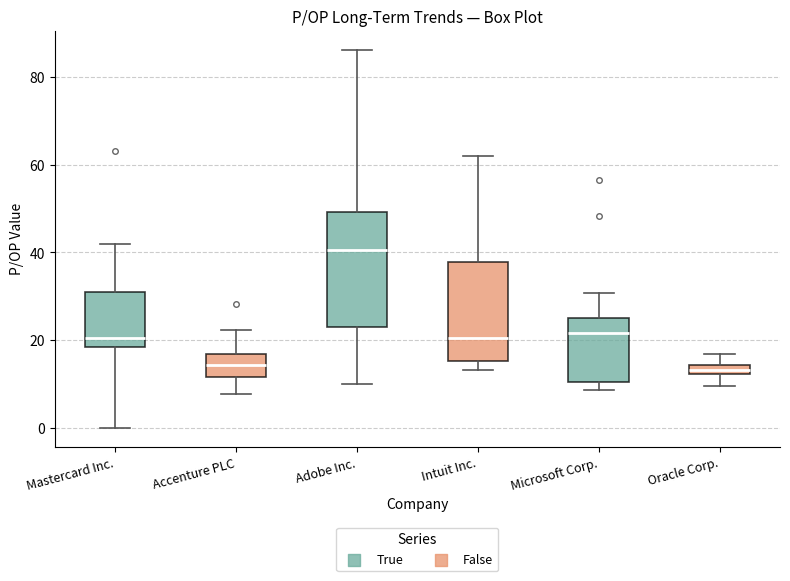

Which box has the highest median line?

Adobe Inc.